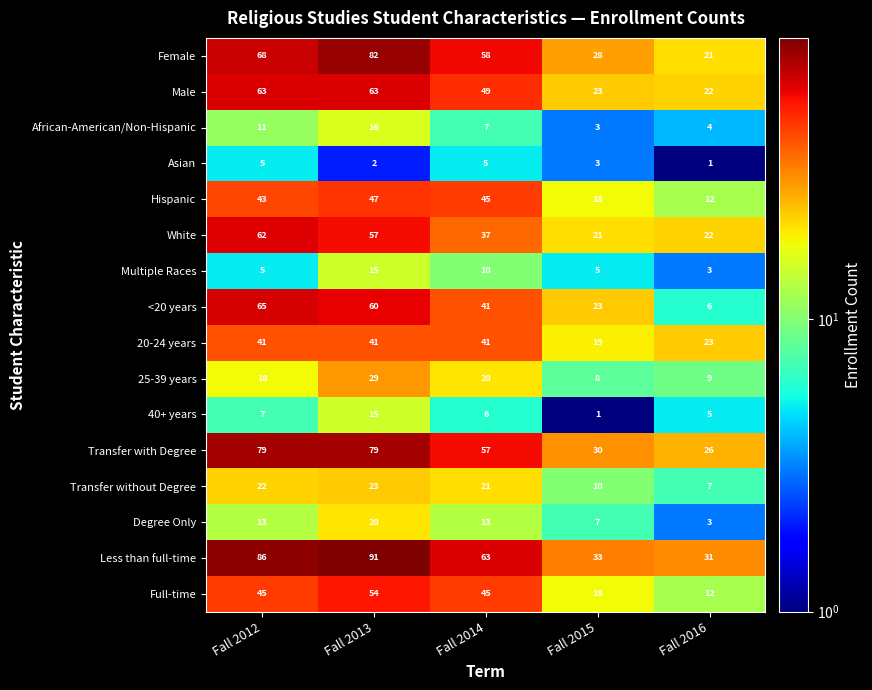

What is the sum of the Full-time values at Fall 2015 and Fall 2012?

63